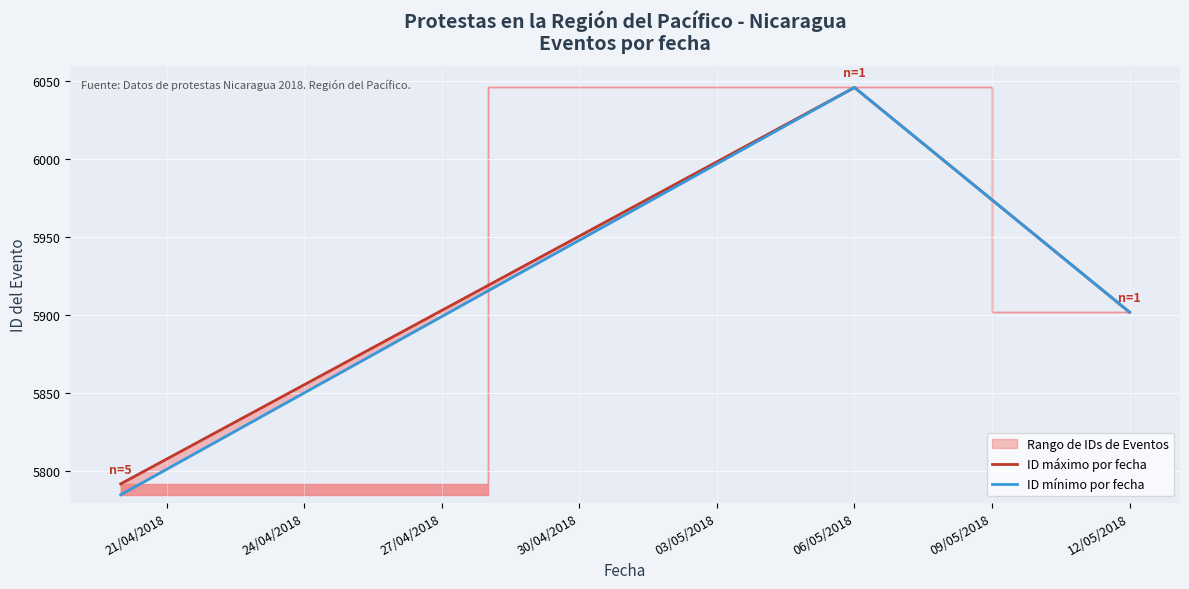

Count the number of categories in the chart.

3